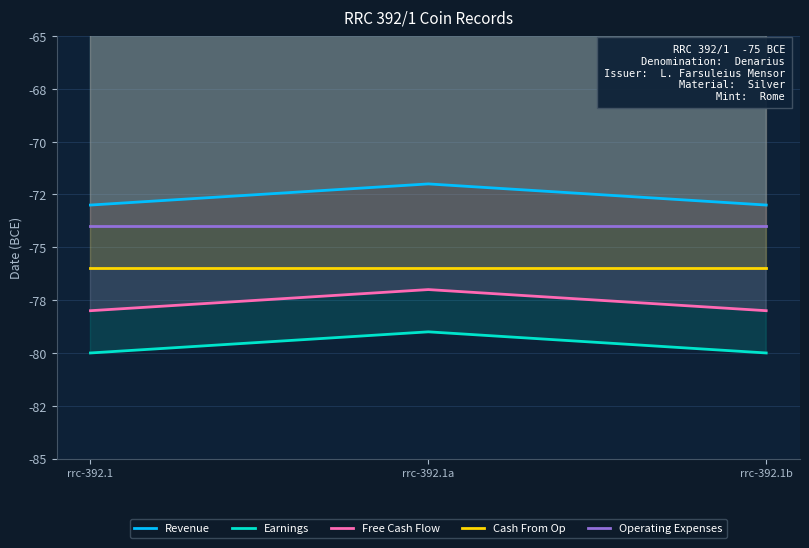

At rrc-392.1b, list the series in order from smallest to largest.

Earnings, Free Cash Flow, Cash From Op, Operating Expenses, Revenue